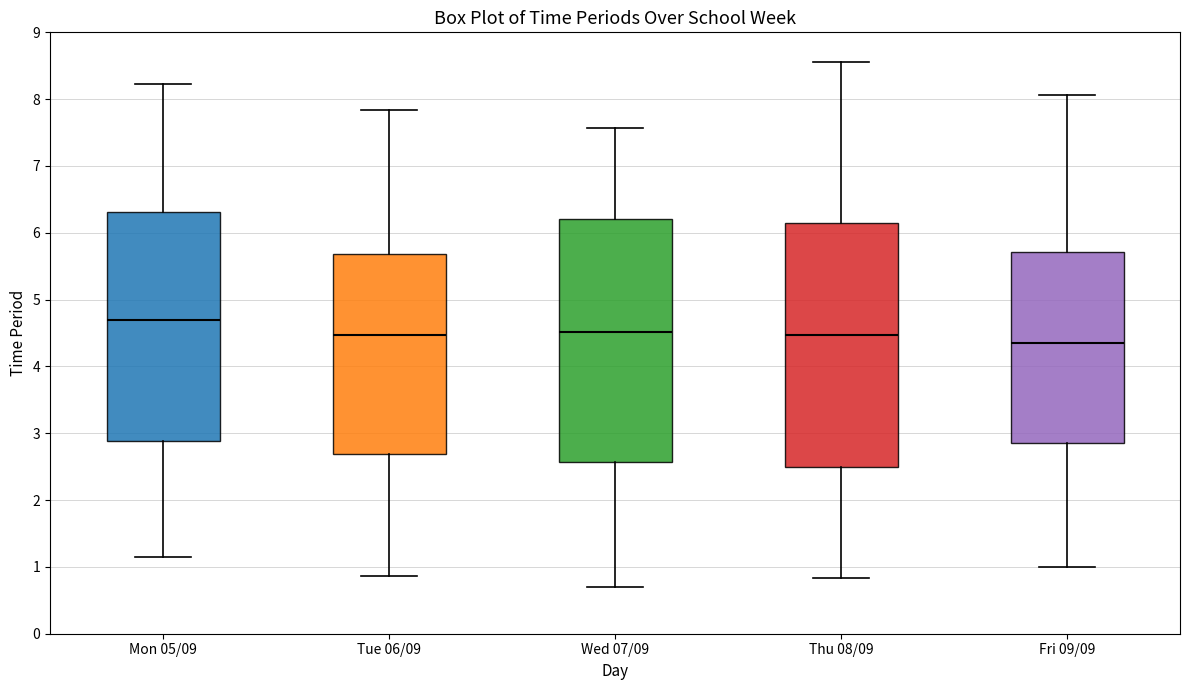

Reading left to right, transcribe this box plot: for each box, give where its median line is, the range the box spans, and where its two whiskers end, as read against the y-axis. The values are not printed on the chart, so give them approximately, as read against the axis.

Mon 05/09: median 4.7, box 2.9 to 6.3, whiskers 1.1 to 8.2
Tue 06/09: median 4.5, box 2.7 to 5.7, whiskers 0.9 to 7.8
Wed 07/09: median 4.5, box 2.6 to 6.2, whiskers 0.7 to 7.6
Thu 08/09: median 4.5, box 2.5 to 6.1, whiskers 0.8 to 8.6
Fri 09/09: median 4.3, box 2.9 to 5.7, whiskers 1.0 to 8.1